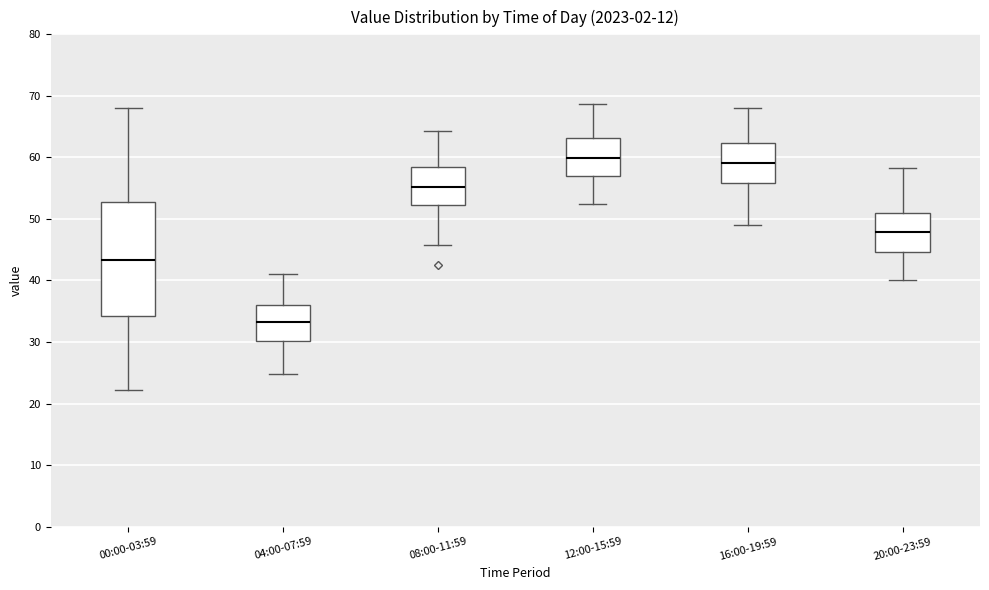

Reading left to right, transcribe this box plot: for each box, give where its median line is, the range the box spans, and where its two whiskers end, as read against the y-axis. The values are not printed on the chart, so give them approximately, as read against the axis.

00:00-03:59: median 43, box 34 to 53, whiskers 22 to 68
04:00-07:59: median 33, box 30 to 36, whiskers 25 to 41
08:00-11:59: median 55, box 52 to 59, whiskers 46 to 64
12:00-15:59: median 60, box 57 to 63, whiskers 53 to 69
16:00-19:59: median 59, box 56 to 62, whiskers 49 to 68
20:00-23:59: median 48, box 45 to 51, whiskers 40 to 58